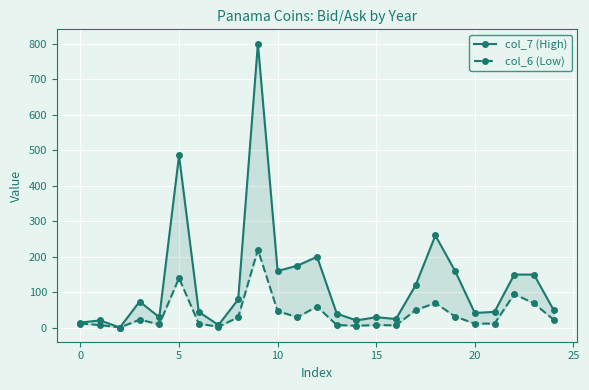

Is it true that col_6 (Low) equals 5 at 25?

False